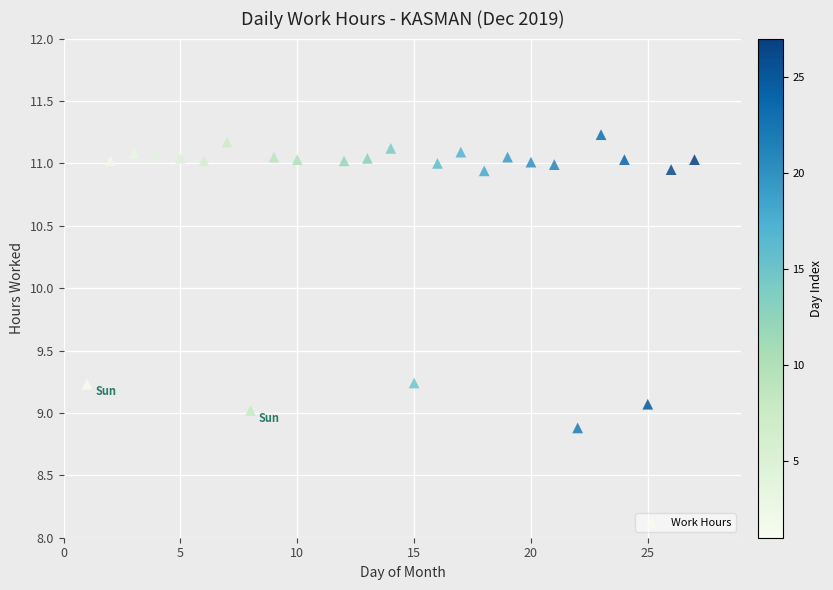

How many data points are displayed?

26